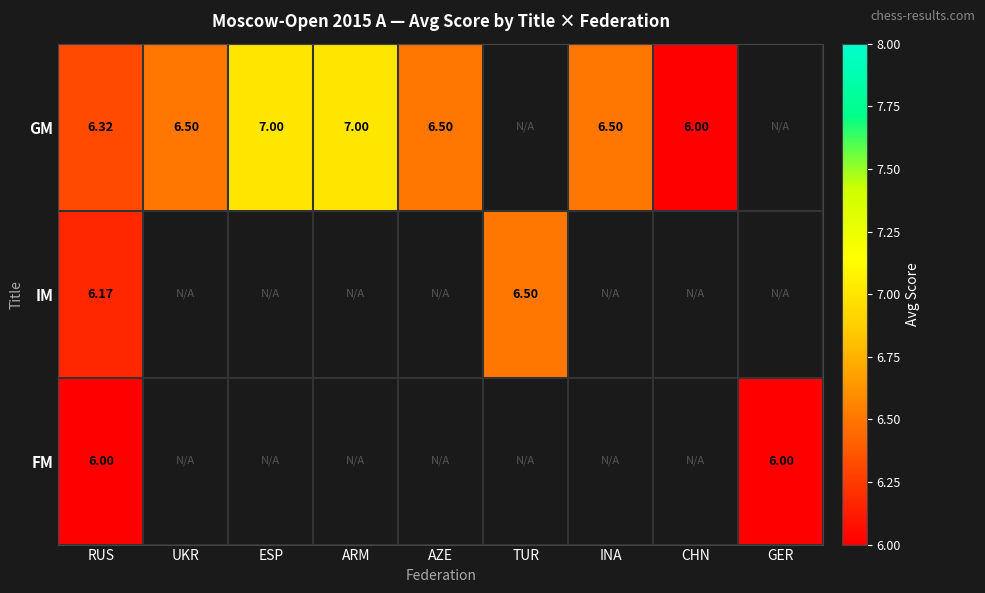

Is the value of IM at RUS greater than the value of FM at RUS?

Yes